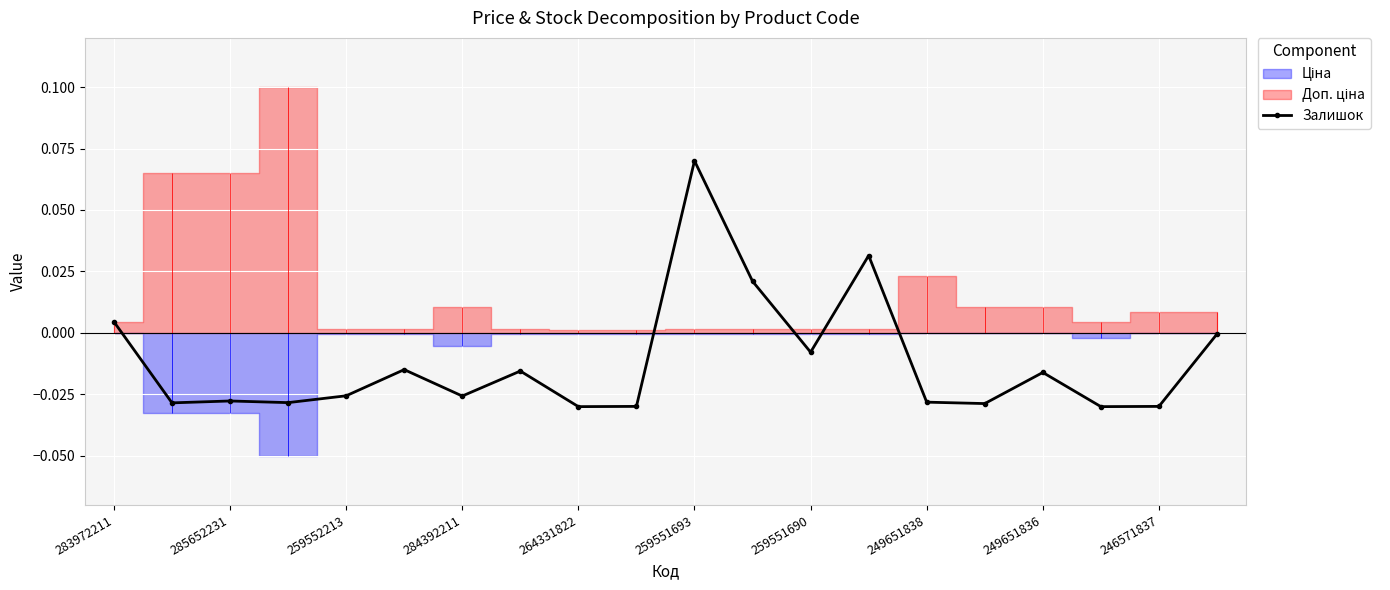

True or false: Залишок has more than 2 points higher than both neighbors.

True